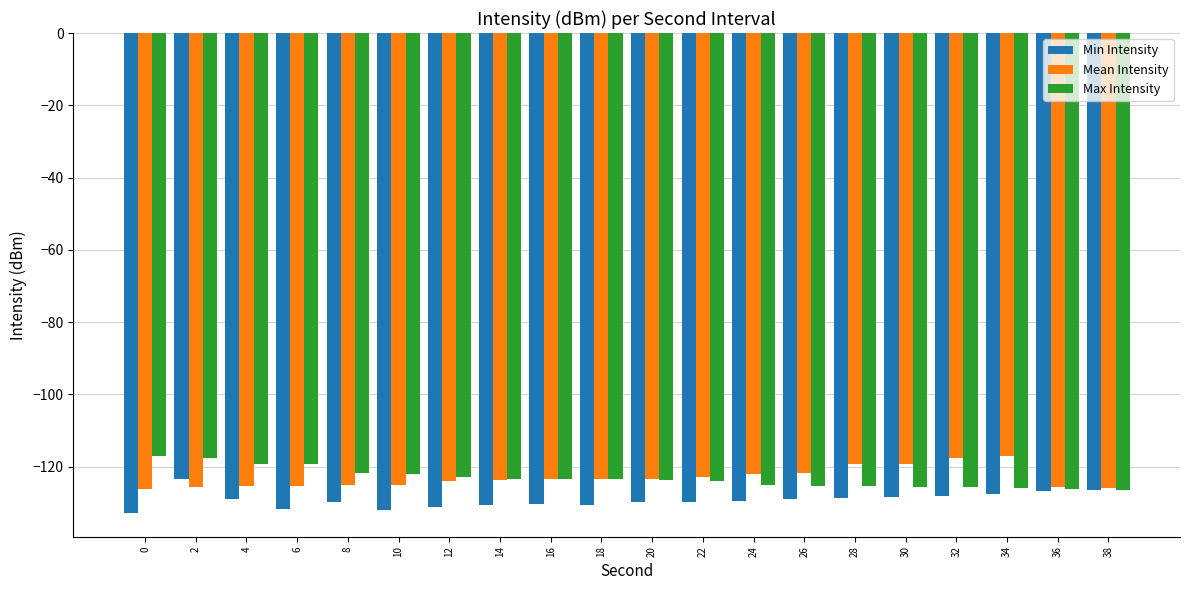

What is the sum of all Max Intensity values?

-2464.6